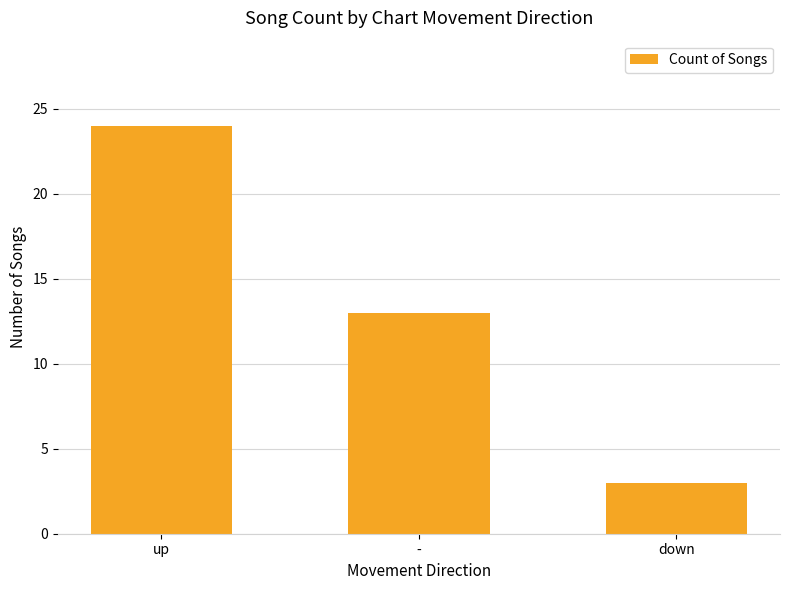

Between up and -, which is larger?

up